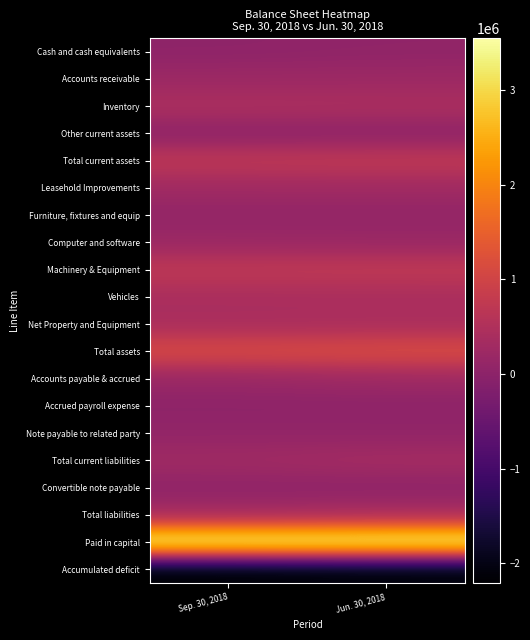

Reading left to right, transcribe all the data shown in this chart.

Cash and cash equivalents: Sep. 30, 2018=30124	Jun. 30, 2018=61872
Accounts receivable: Sep. 30, 2018=219066	Jun. 30, 2018=225414
Inventory: Sep. 30, 2018=455189	Jun. 30, 2018=439649
Other current assets: Sep. 30, 2018=14200	Jun. 30, 2018=18436
Total current assets: Sep. 30, 2018=718579	Jun. 30, 2018=745371
Leasehold Improvements: Sep. 30, 2018=274869	Jun. 30, 2018=274869
Furniture, fixtures and equip: Sep. 30, 2018=78222	Jun. 30, 2018=78222
Computer and software: Sep. 30, 2018=207508	Jun. 30, 2018=193204
Machinery & Equipment: Sep. 30, 2018=730398	Jun. 30, 2018=744672
Vehicles: Sep. 30, 2018=415528	Jun. 30, 2018=415528
Net Property and Equipment: Sep. 30, 2018=410475	Jun. 30, 2018=421451
Total assets: Sep. 30, 2018=1129054	Jun. 30, 2018=1166822
Accounts payable & accrued: Sep. 30, 2018=172452	Jun. 30, 2018=247150
Accrued payroll expense: Sep. 30, 2018=20537	Jun. 30, 2018=19177
Note payable to related party: Sep. 30, 2018=84609	Jun. 30, 2018=77460
Total current liabilities: Sep. 30, 2018=277598	Jun. 30, 2018=343787
Convertible note payable: Sep. 30, 2018=36765	Jun. 30, 2018=32353
Total liabilities: Sep. 30, 2018=314363	Jun. 30, 2018=376140
Paid in capital: Sep. 30, 2018=3550236	Jun. 30, 2018=3550236
Accumulated deficit: Sep. 30, 2018=-2207312	Jun. 30, 2018=-2153321